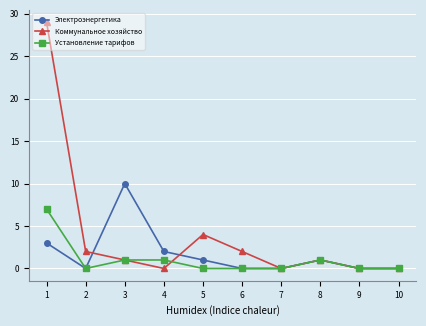

What is the maximum value shown in the chart?

29